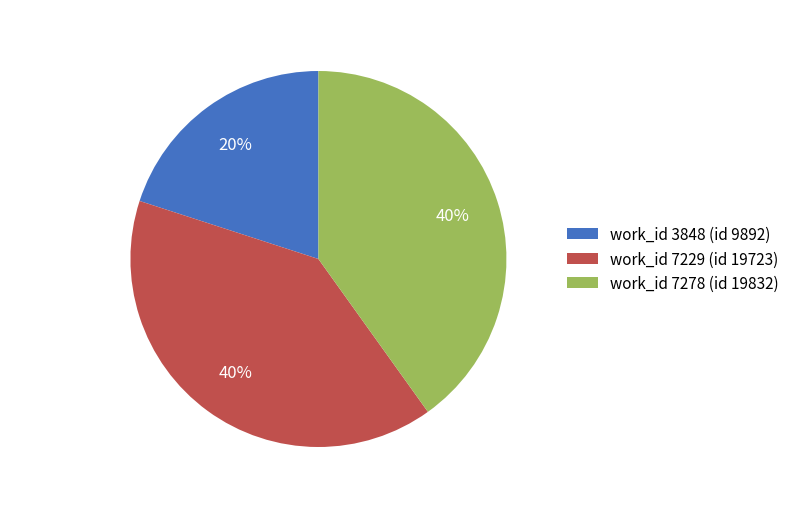

Is there any slice that represents more than half of the pie?

No